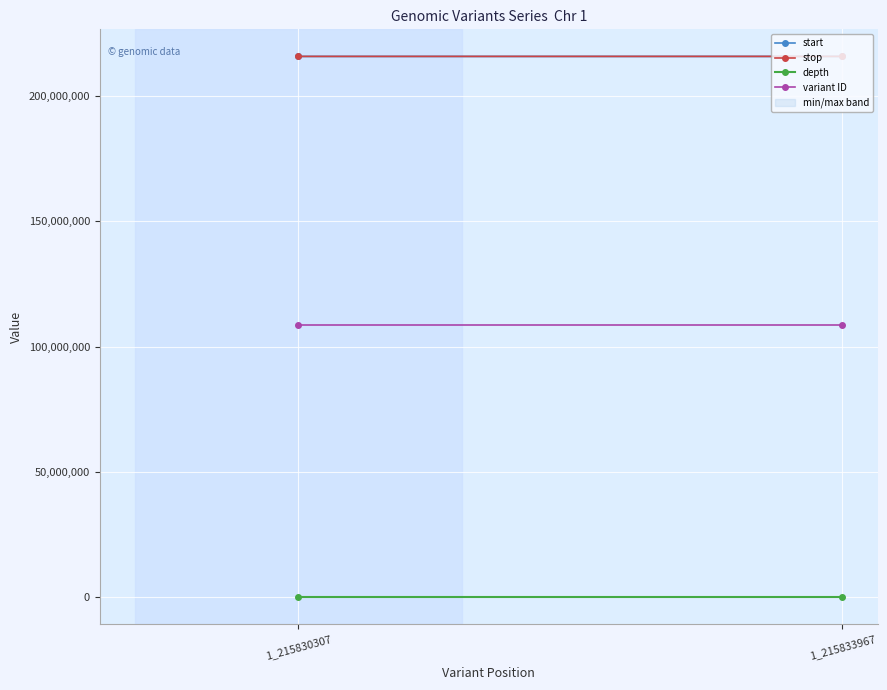

Read the depth value at 1_215833967.

6